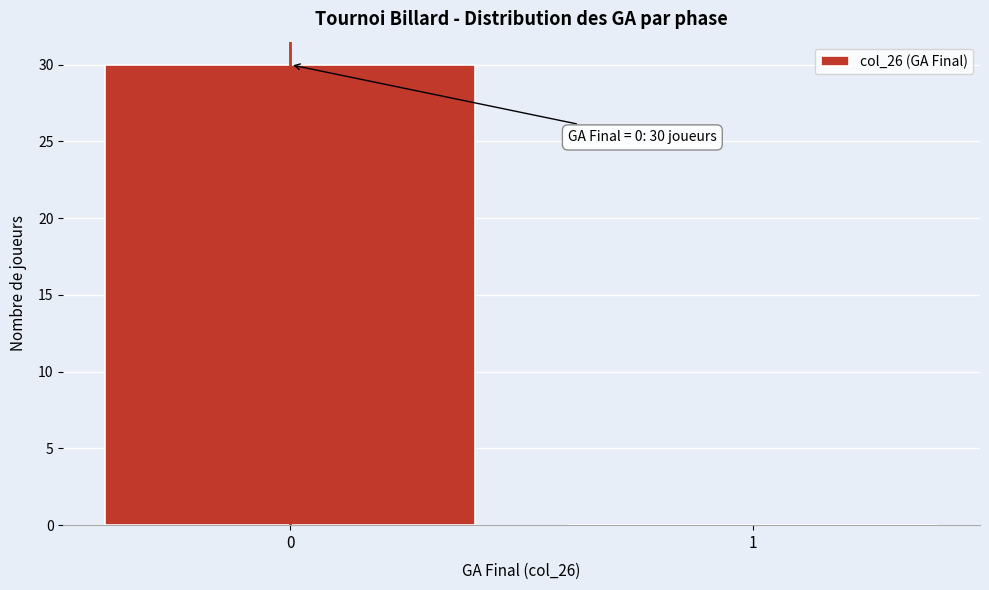

Reading right to left, list all the values displayed in this chart.

1=0	0=30